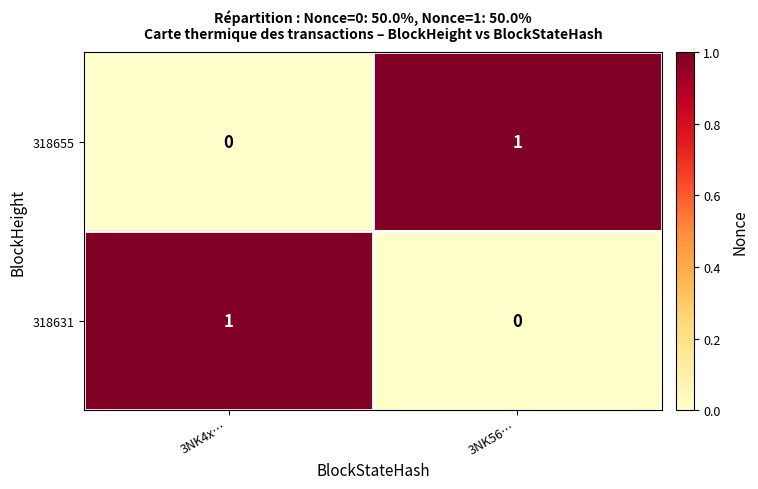

At which label is 318655 closest to 0?

3NK4x…